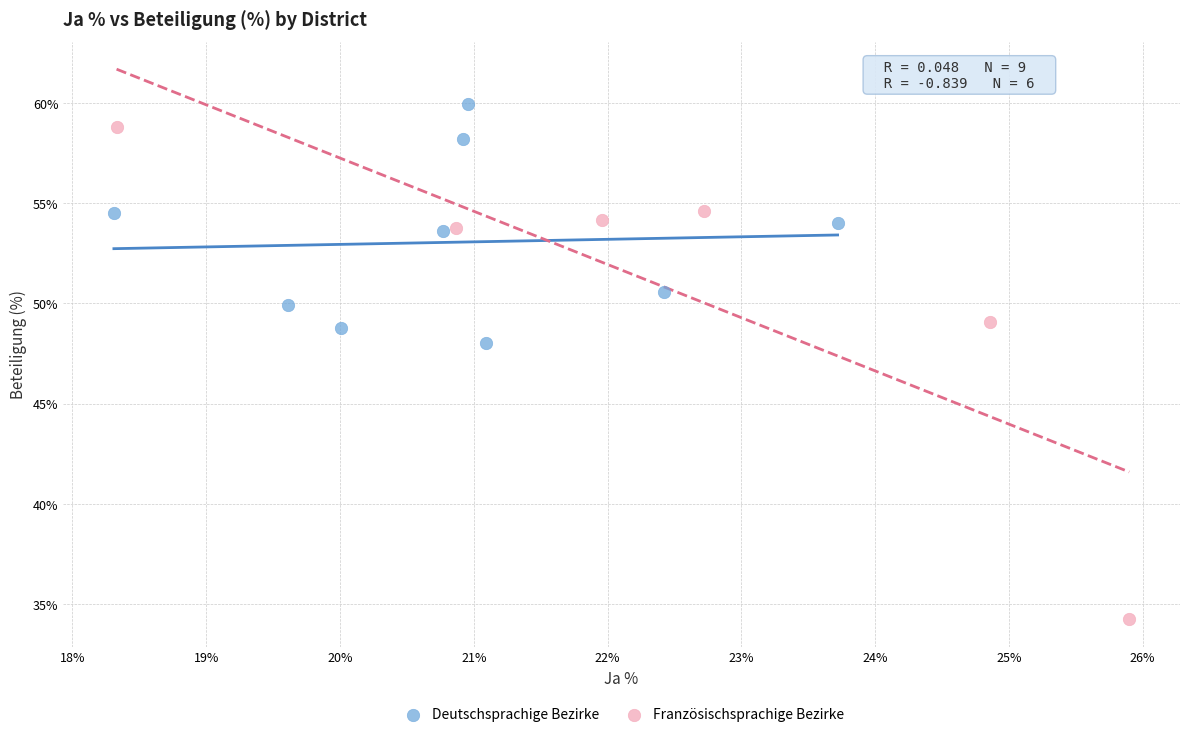

Which series has the largest Y range (max minus min)?

Französischsprachige Bezirke